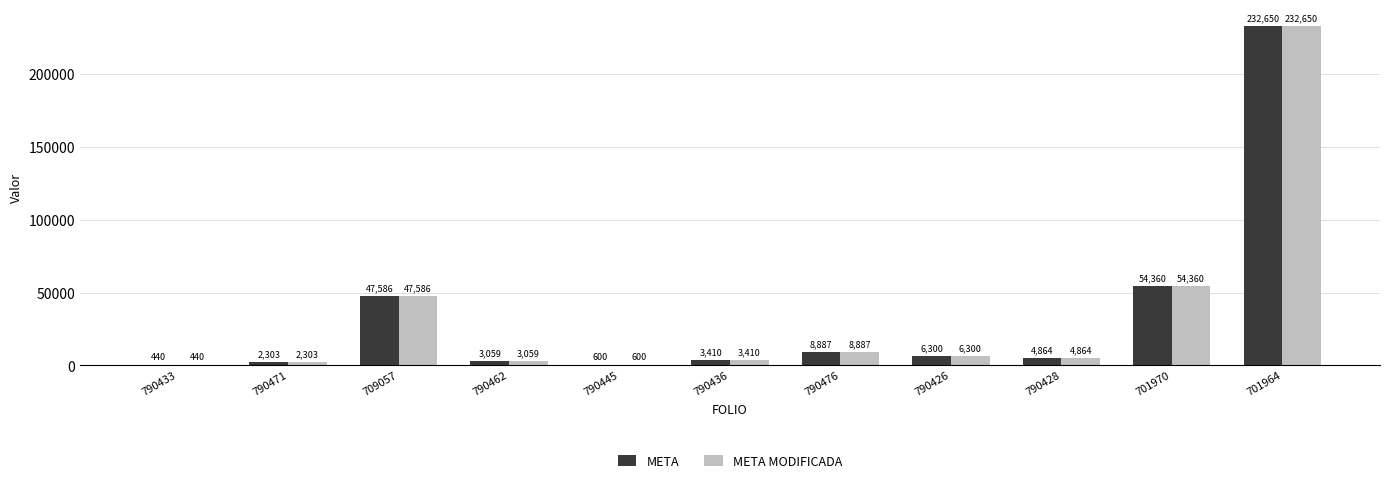

At which category is the sum across all series the highest?

701964